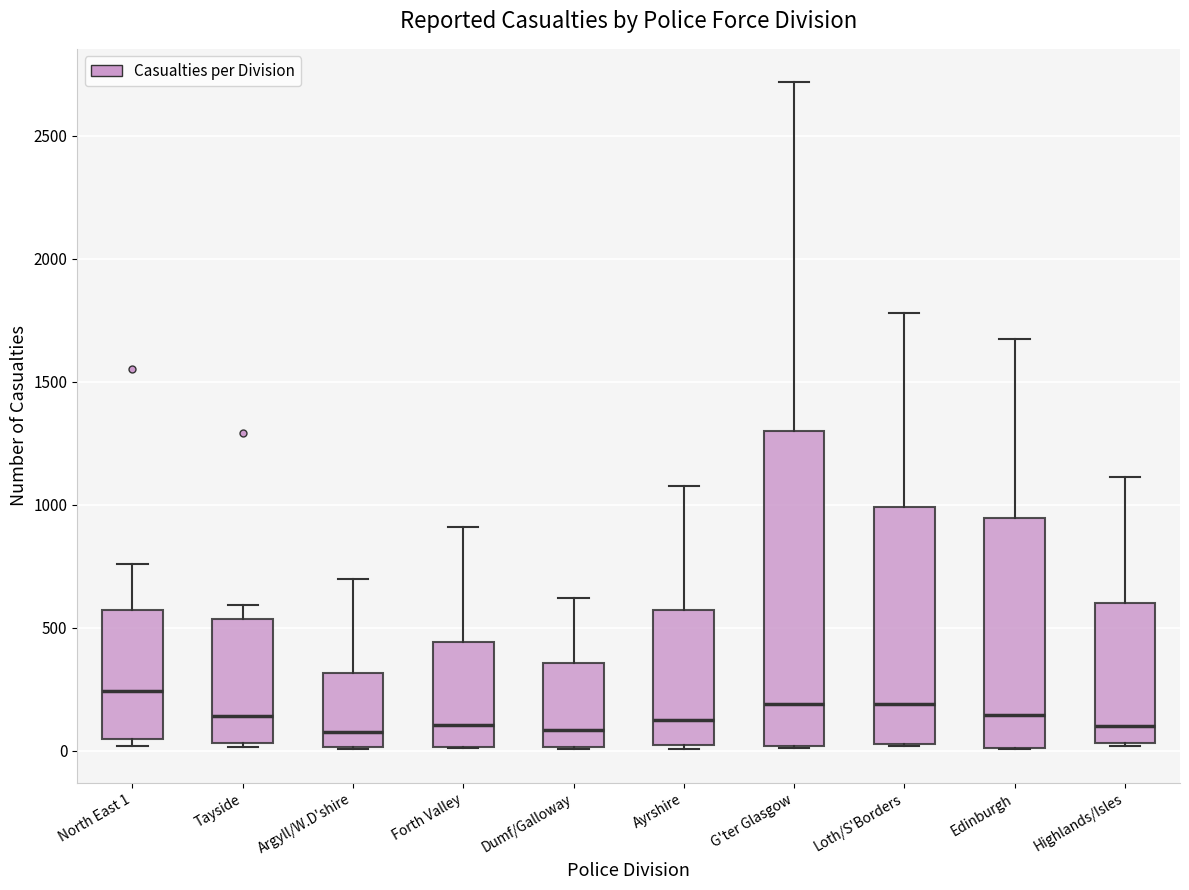

Where is the upper edge of the box for Forth Valley on the y-axis? The values are not printed on the chart, so give them approximately, as read against the axis.

450